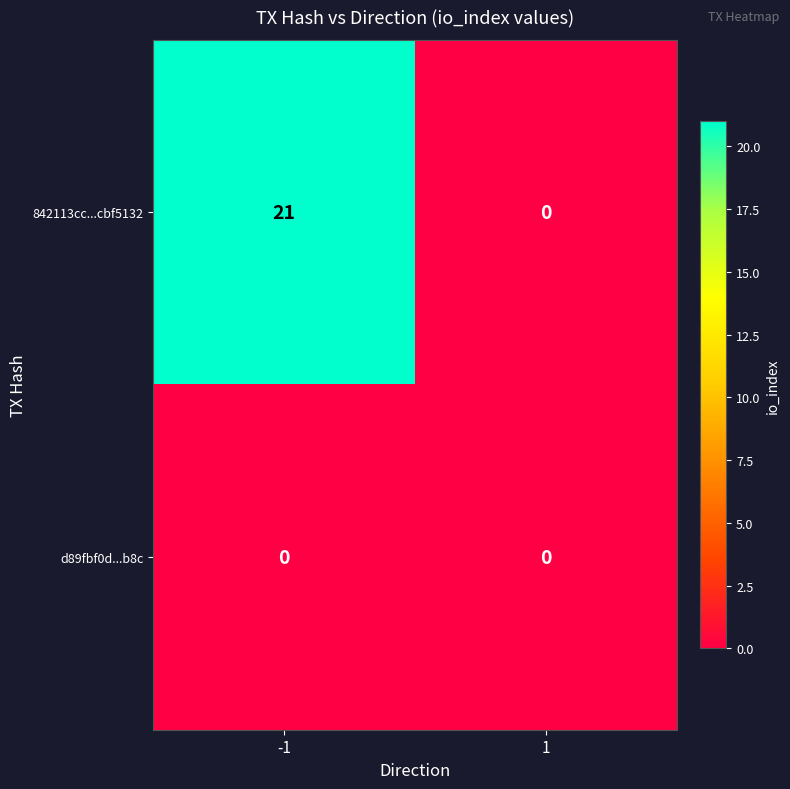

How many data points does each series have?

2